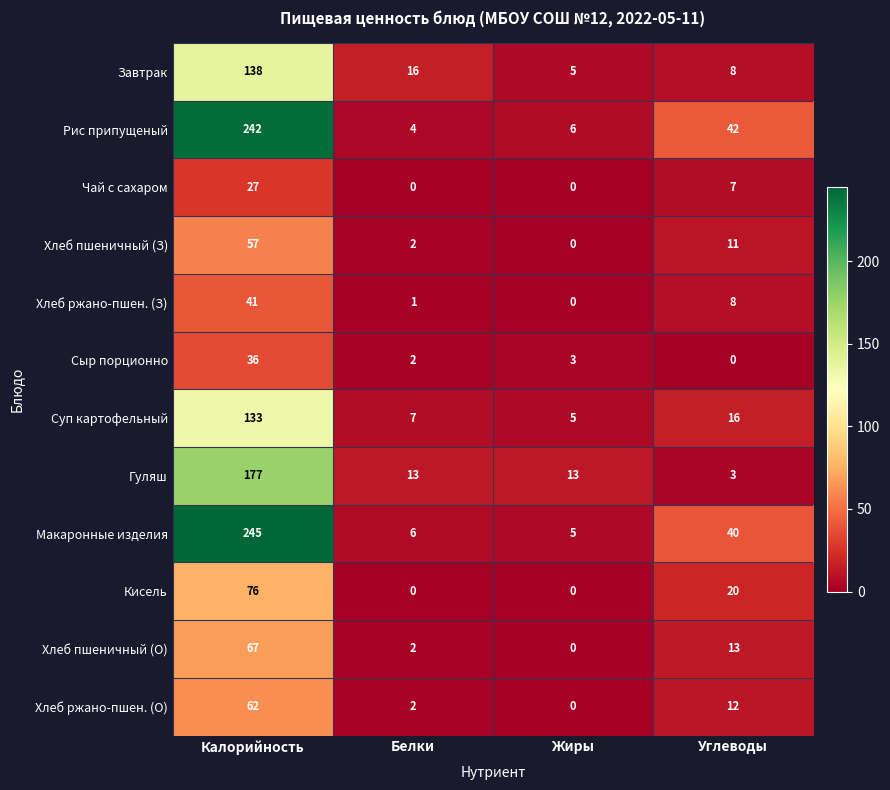

Which series has the largest total across all categories?

Макаронные изделия